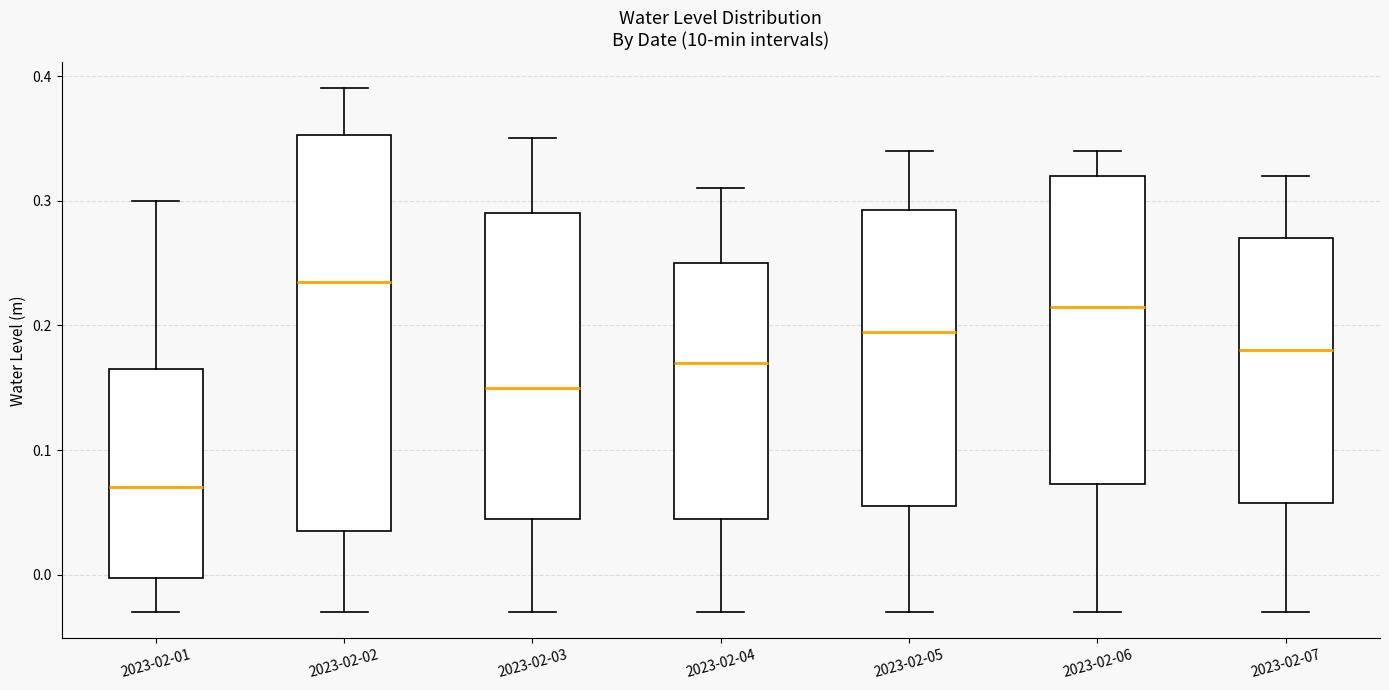

Reading left to right, read every box against the y-axis: the position of its median line, the range the box covers, and the ends of its whiskers. The values are not printed on the chart, so give them approximately, as read against the axis.

2023-02-01: median 0.07, box 0.00 to 0.17, whiskers -0.03 to 0.30
2023-02-02: median 0.24, box 0.04 to 0.35, whiskers -0.03 to 0.39
2023-02-03: median 0.15, box 0.05 to 0.29, whiskers -0.03 to 0.35
2023-02-04: median 0.17, box 0.05 to 0.25, whiskers -0.03 to 0.31
2023-02-05: median 0.20, box 0.06 to 0.29, whiskers -0.03 to 0.34
2023-02-06: median 0.22, box 0.07 to 0.32, whiskers -0.03 to 0.34
2023-02-07: median 0.18, box 0.06 to 0.27, whiskers -0.03 to 0.32